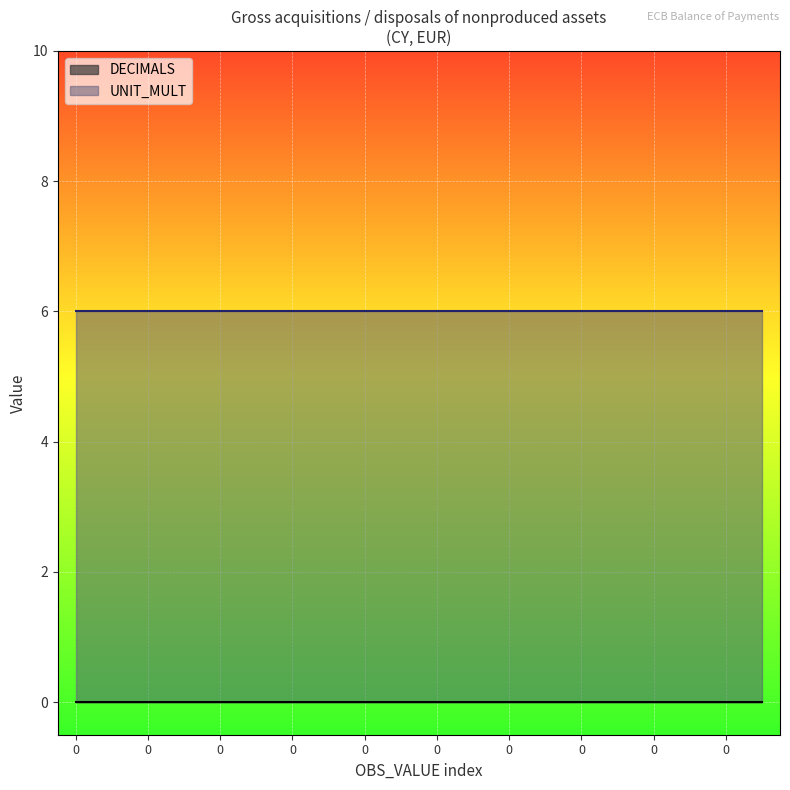

Which series has the largest range (max minus min)?

DECIMALS